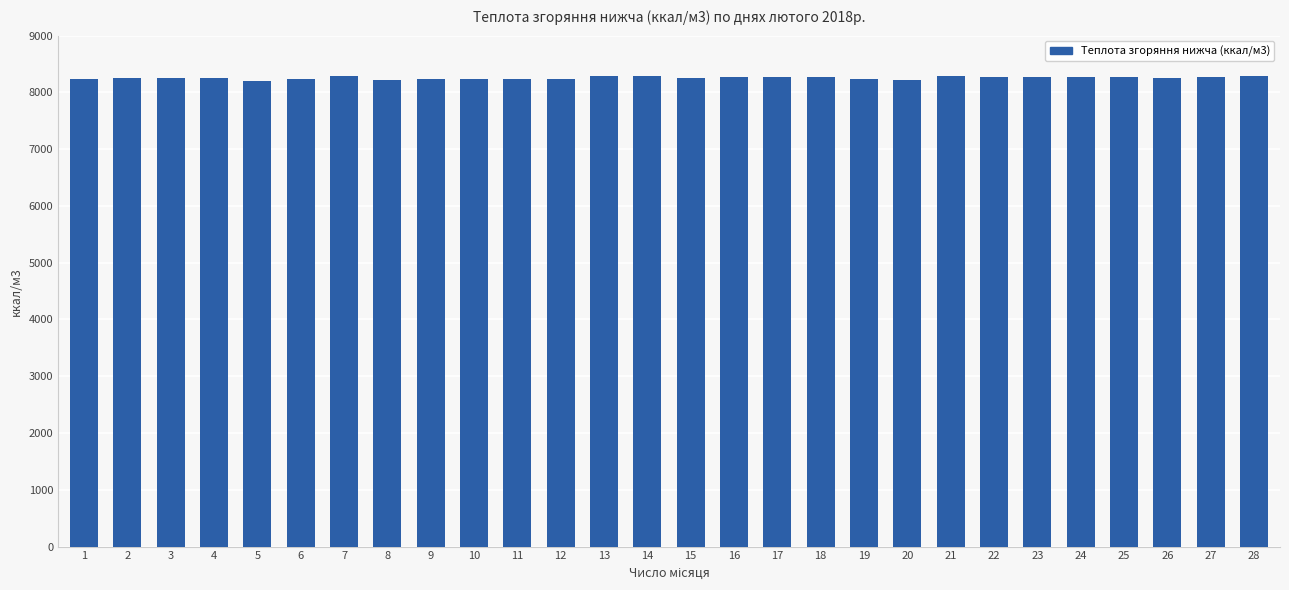

What is the difference between the second highest and second lowest values?

66.9